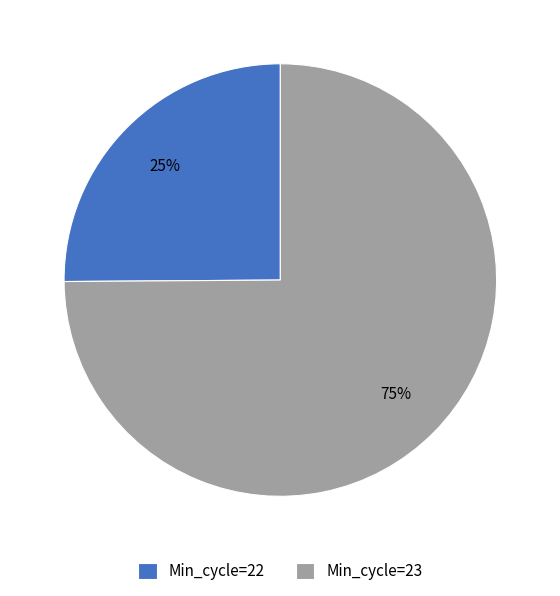

Rank the categories by value from lowest to highest.

Min_cycle=22, Min_cycle=23